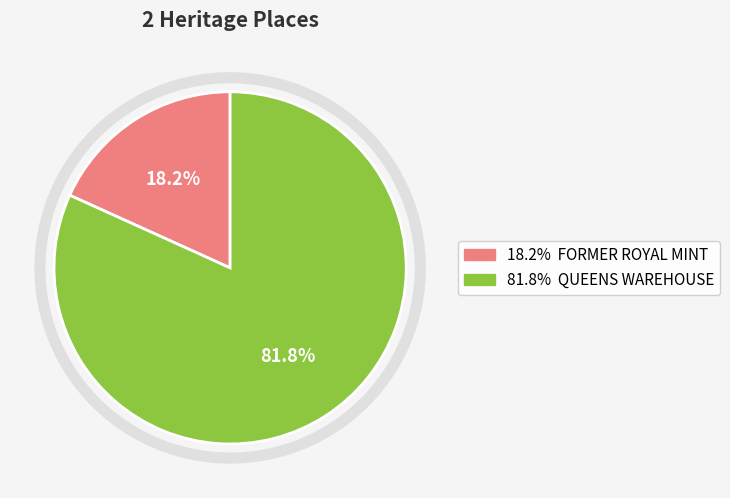

Does any single category account for the majority?

Yes